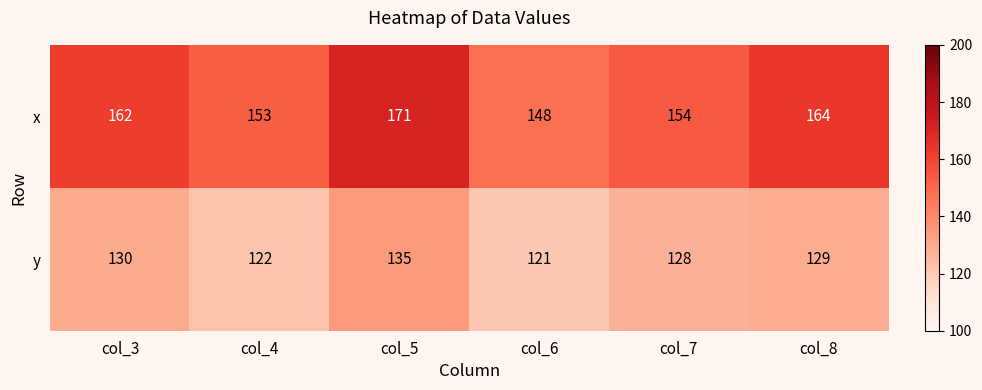

At which label is x closest to 159?

col_3